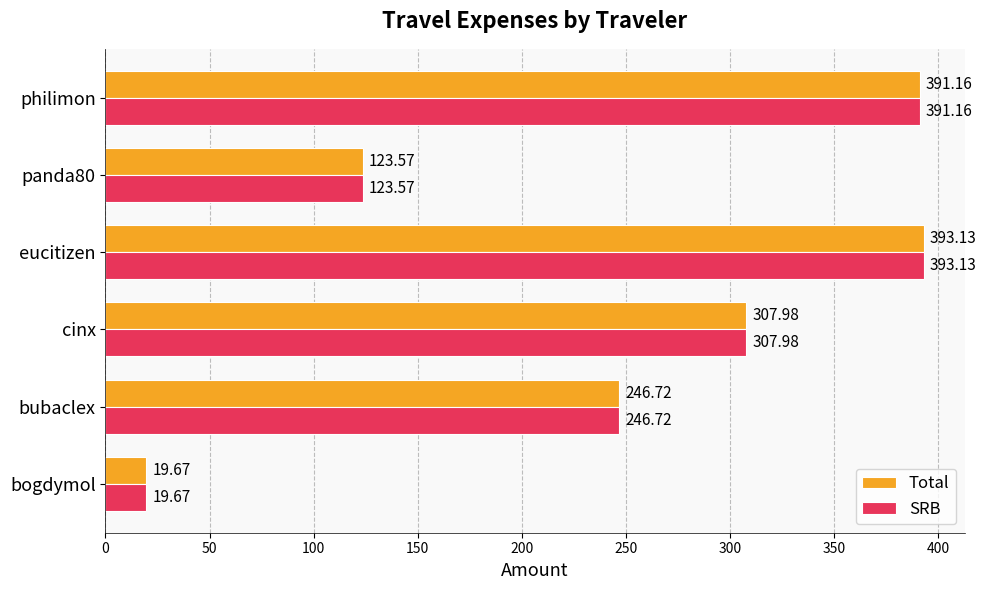

What is the difference between the maximum and minimum values in the SRB series?

373.5